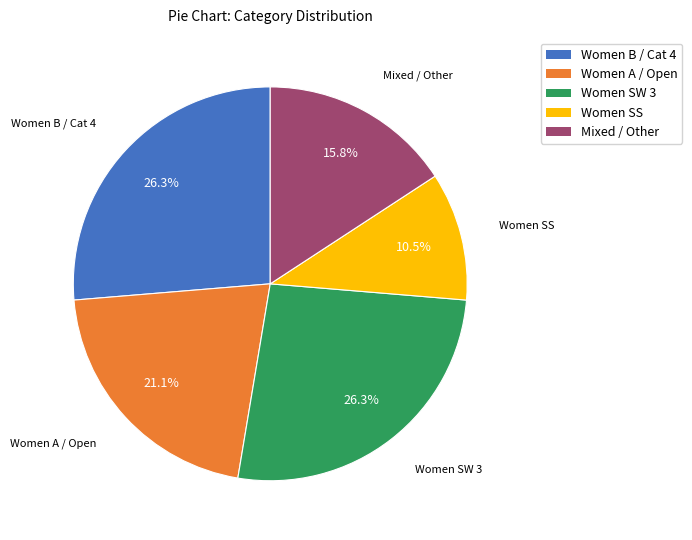

Is Women SW 3 the majority of the pie?

No